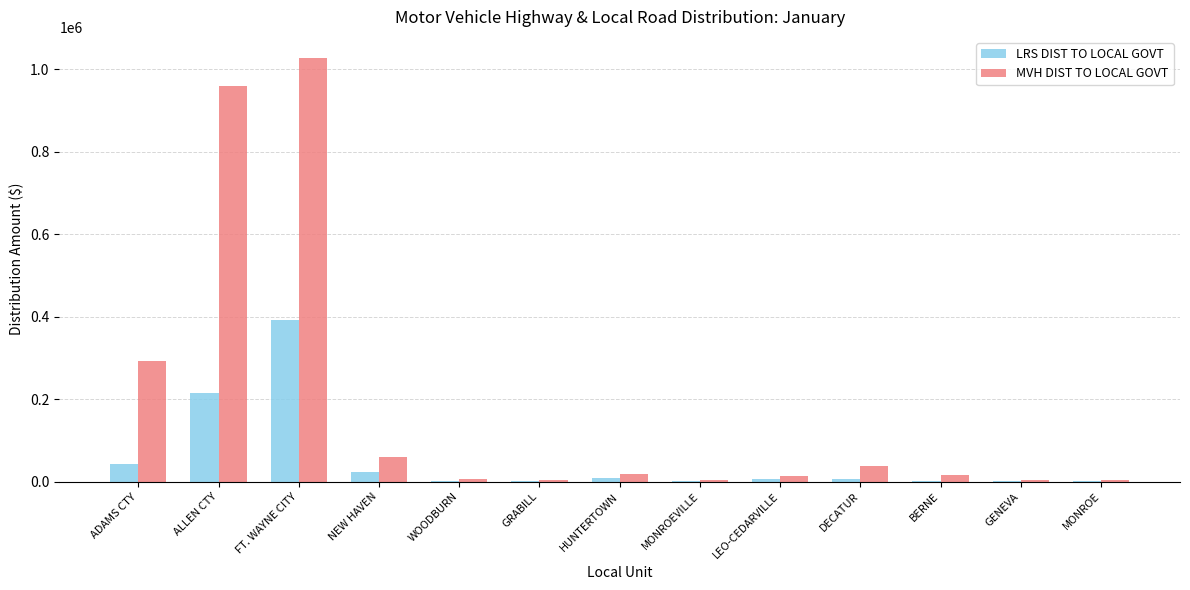

Is it true that LRS DIST TO LOCAL GOVT equals 214419.0 at ALLEN CTY?

True